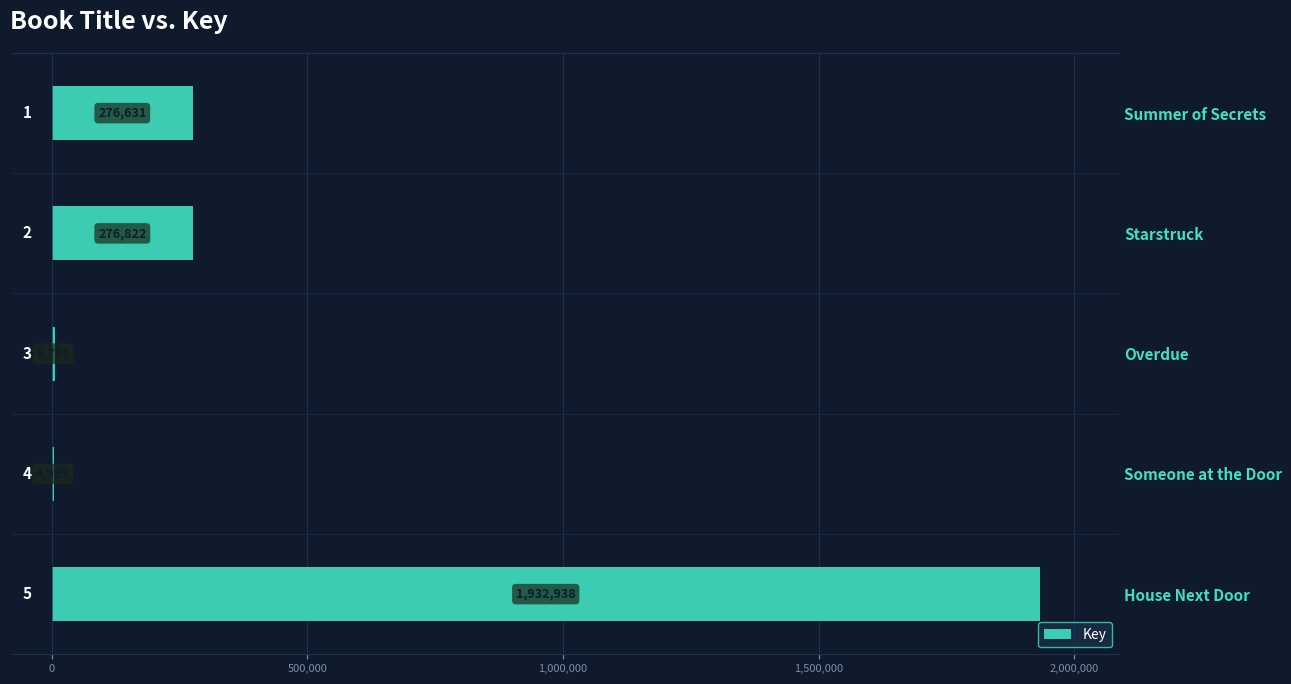

Between Overdue and Starstruck, which is larger?

Starstruck